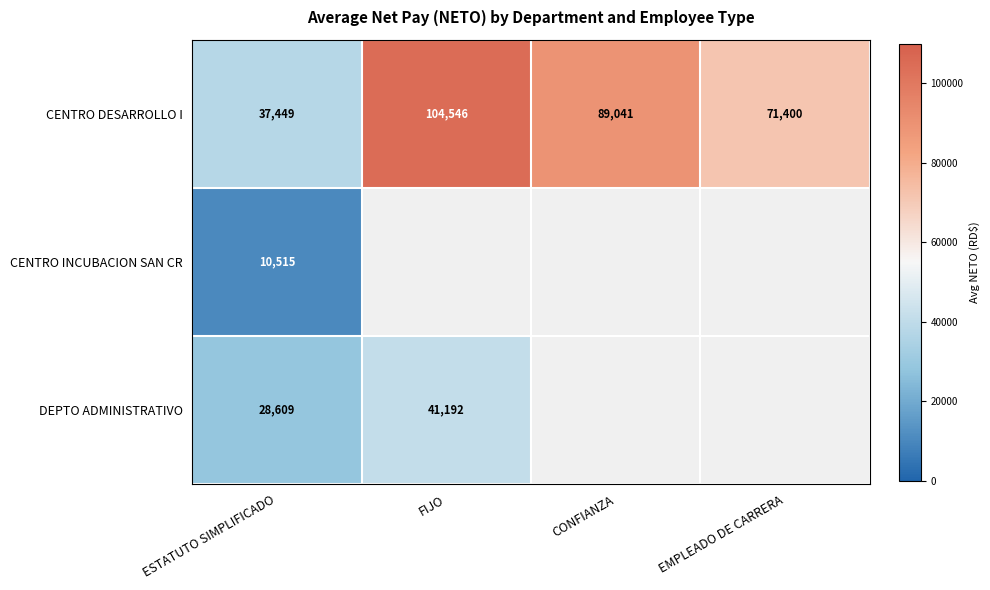

The value of CENTRO INCUBACION SAN CR at ESTATUTO SIMPLIFICADO is 14760.2. True or false?

False